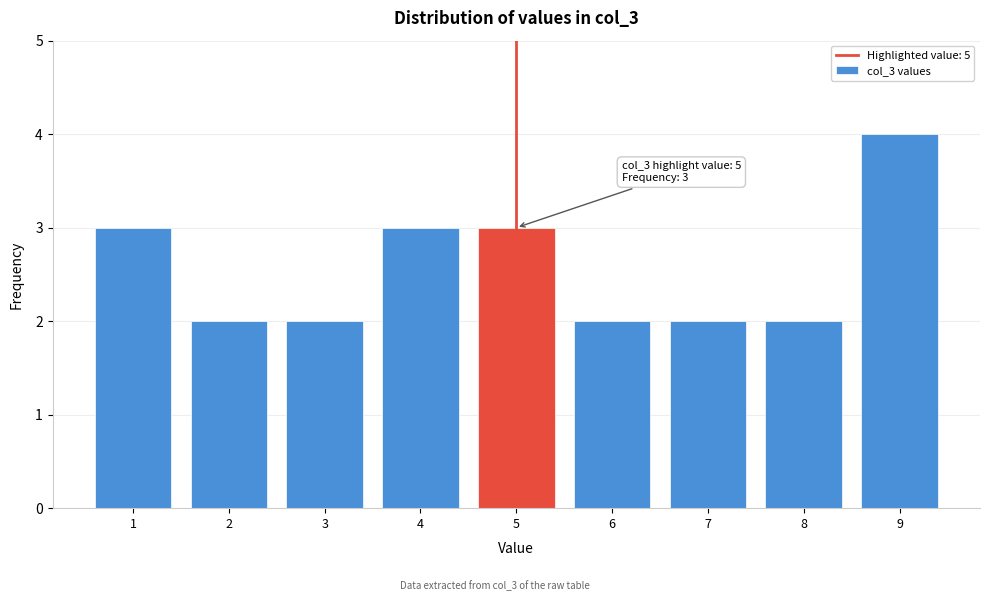

Reading right to left, what are all the values shown in this chart?

9=4	8=2	7=2	6=2	5=3	4=3	3=2	2=2	1=3